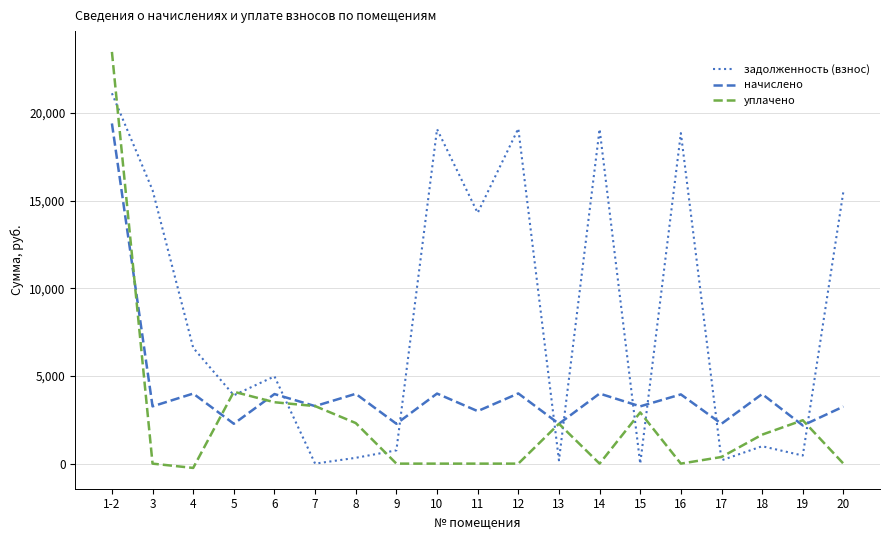

Between which two adjacent categories do уплачено and задолженность (взнос) first intersect?

1-2 and 3